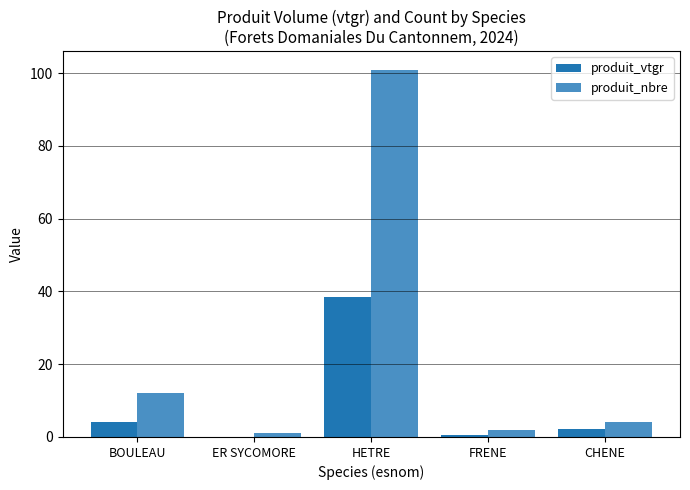

At which label is produit_vtgr closest to 19?

BOULEAU